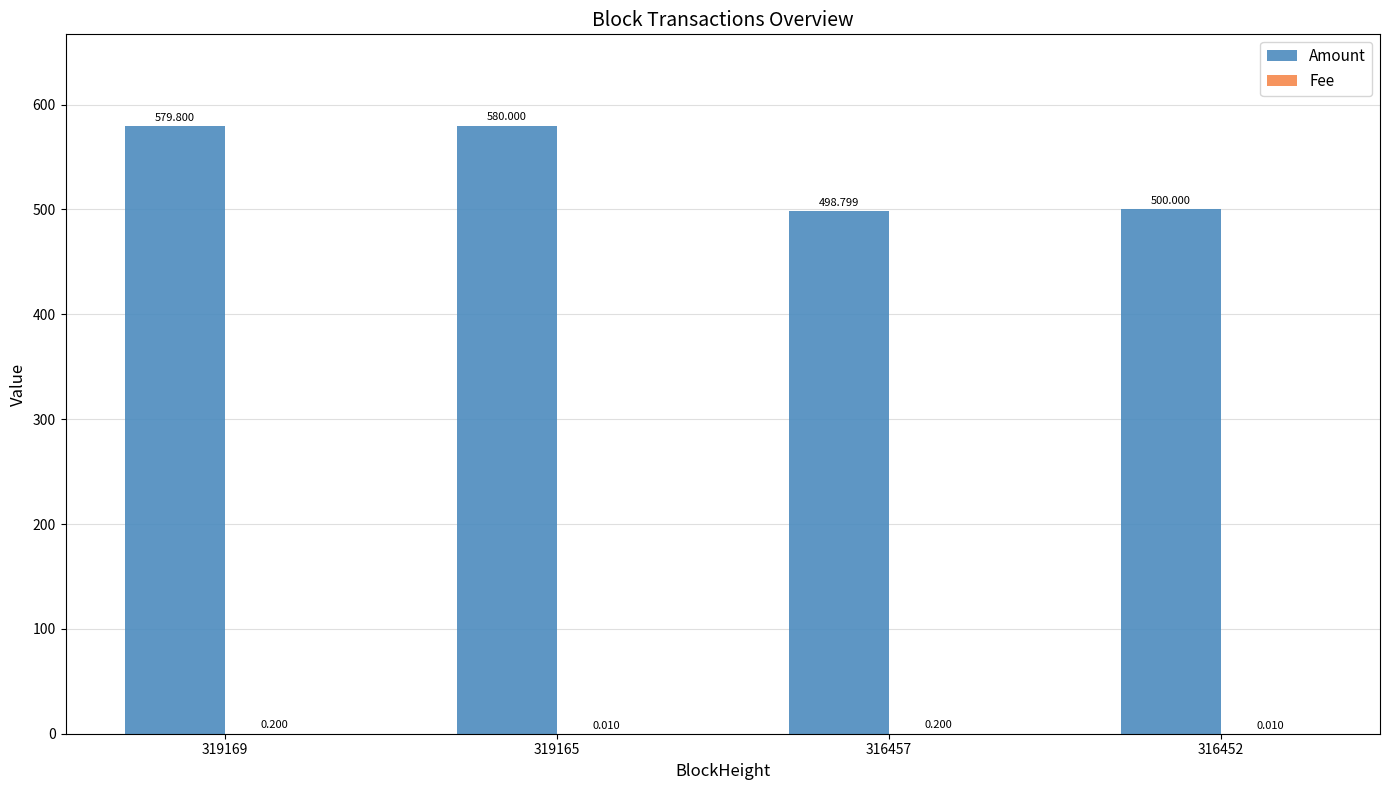

Which series has the largest total across all categories?

Amount